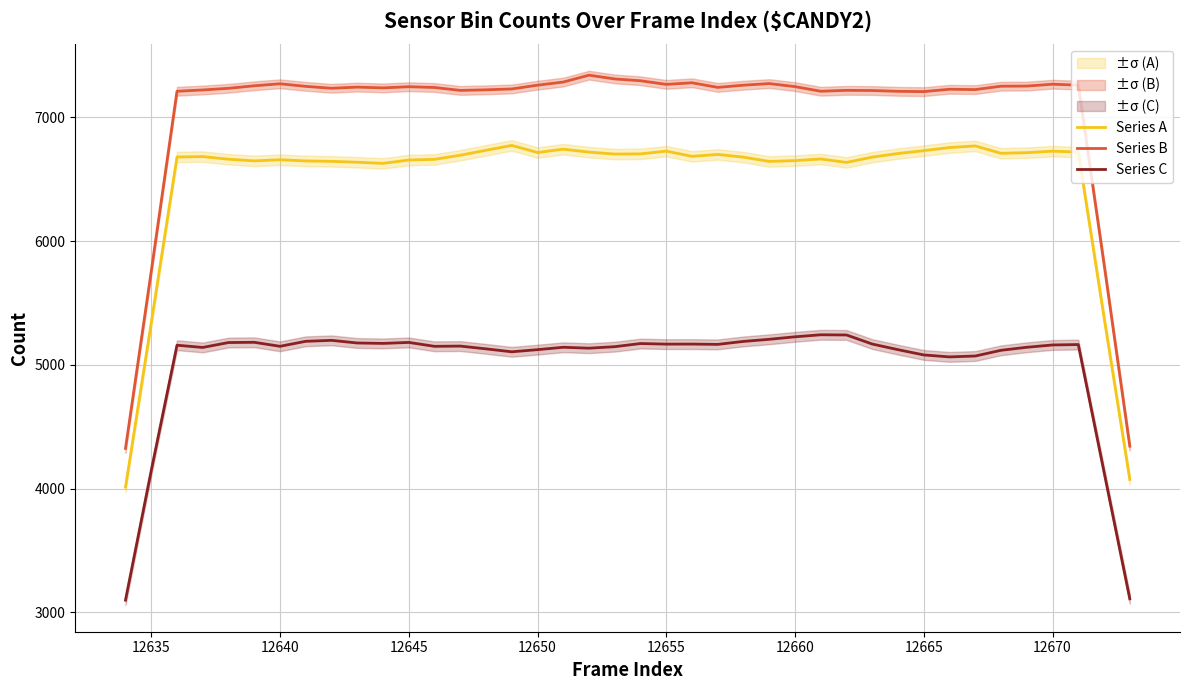

What are all the series names shown in the legend?

Series A, Series B, Series C